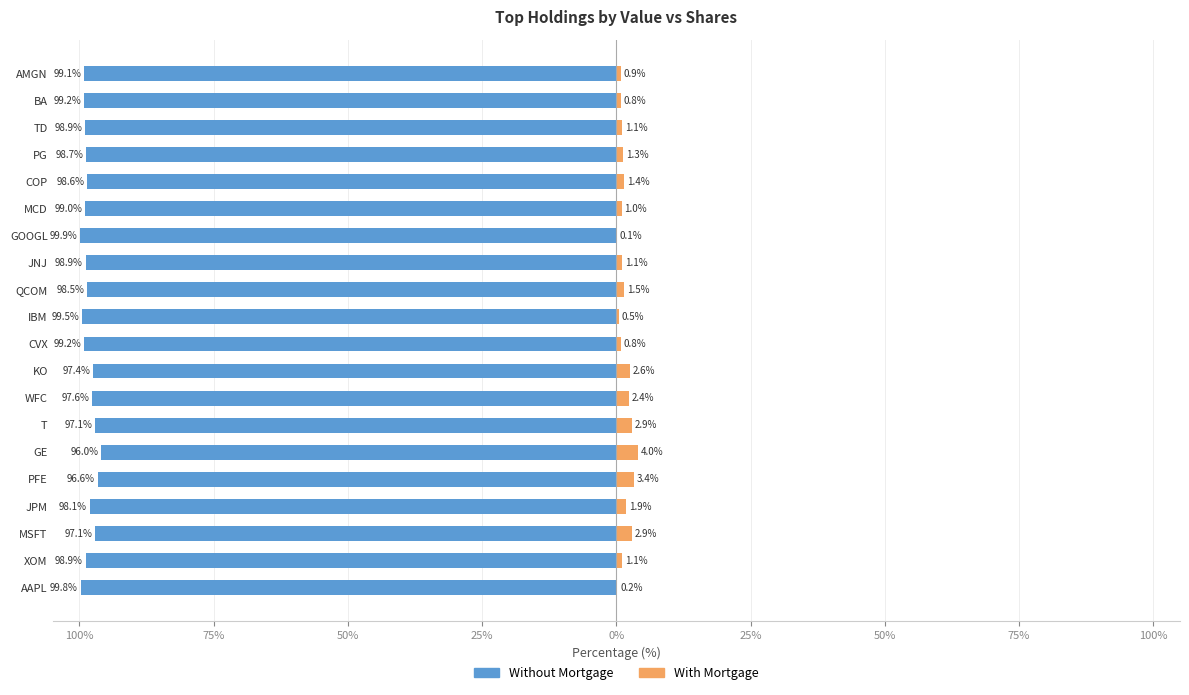

Is it true that Without Mortgage equals -63.6 at KO?

False